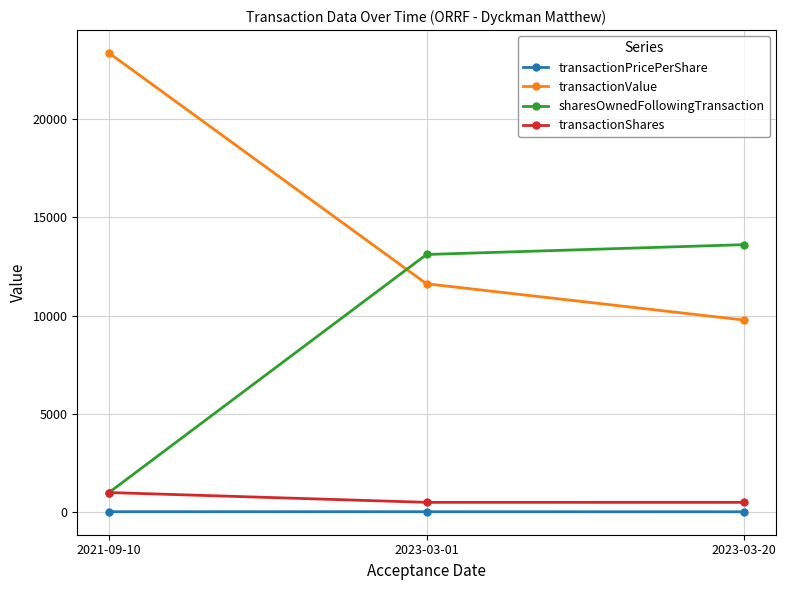

At which label is transactionValue closest to 16574?

2023-03-01